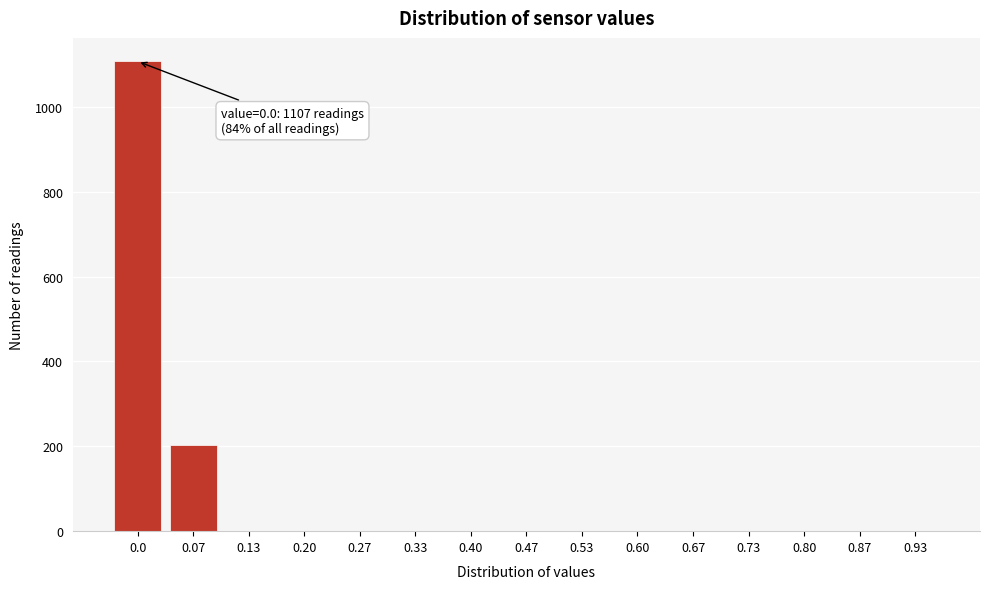

Reading left to right, what are all the values shown in this chart?

0.0=1107	0.07=204	0.13=0	0.20=0	0.27=0	0.33=0	0.40=0	0.47=0	0.53=0	0.60=0	0.67=0	0.73=0	0.80=0	0.87=0	0.93=0